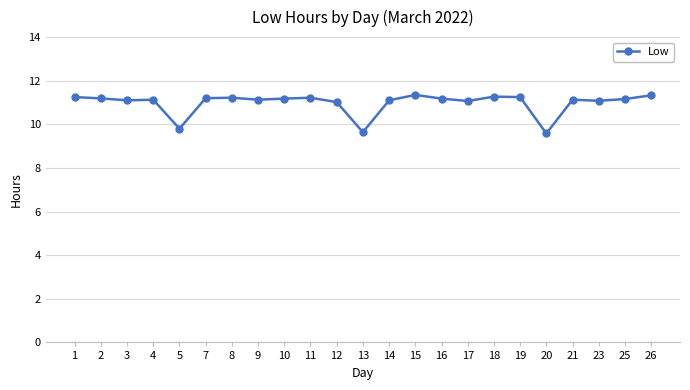

What is the ratio of the value at 10 to the value at 26?

1.0